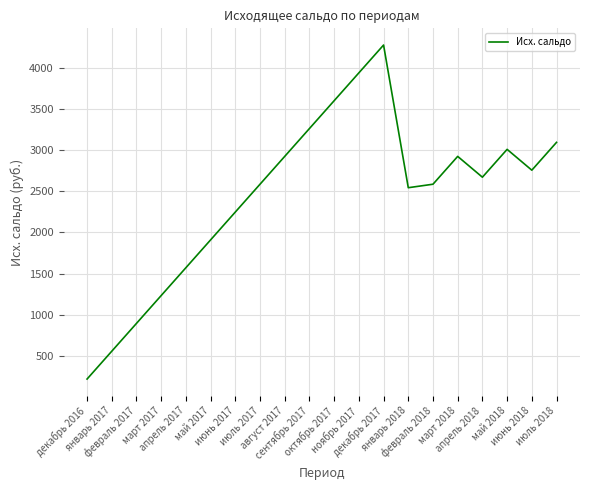

What is the difference between the maximum and minimum values?

4060.8